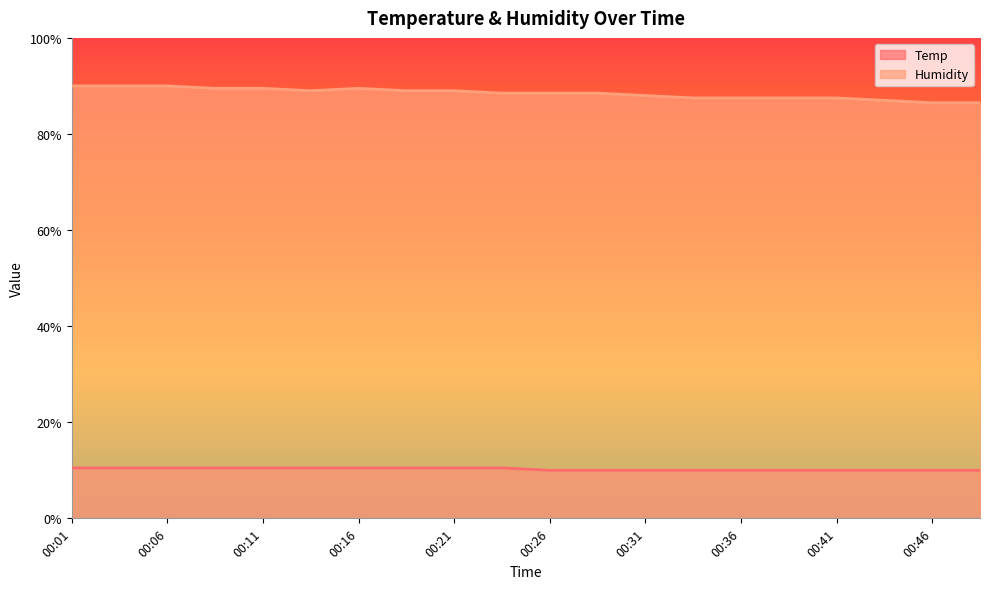

Count the number of categories in the chart.

20